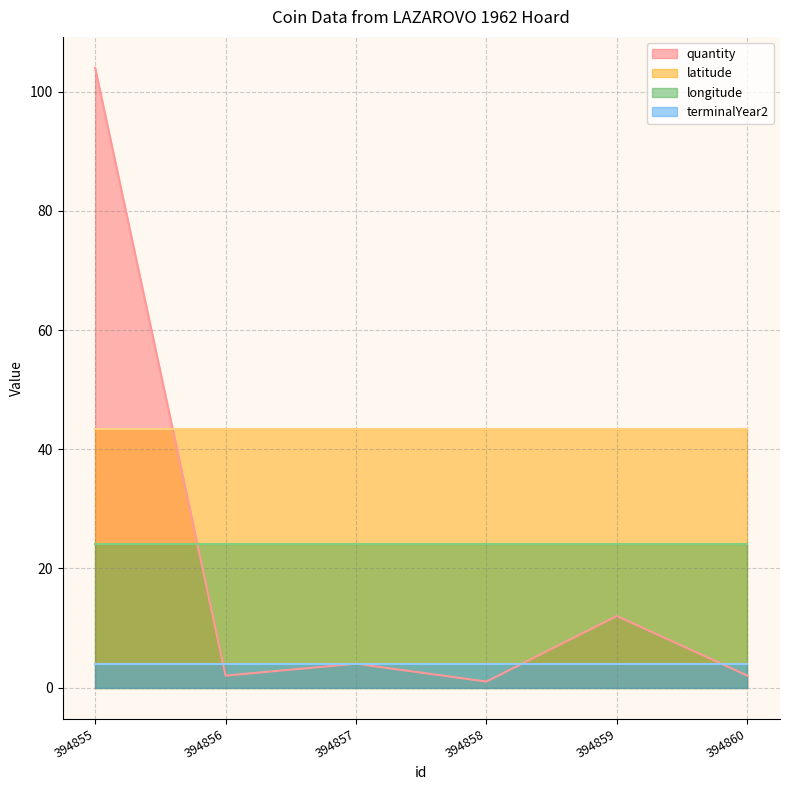

Which series has the largest total across all categories?

latitude